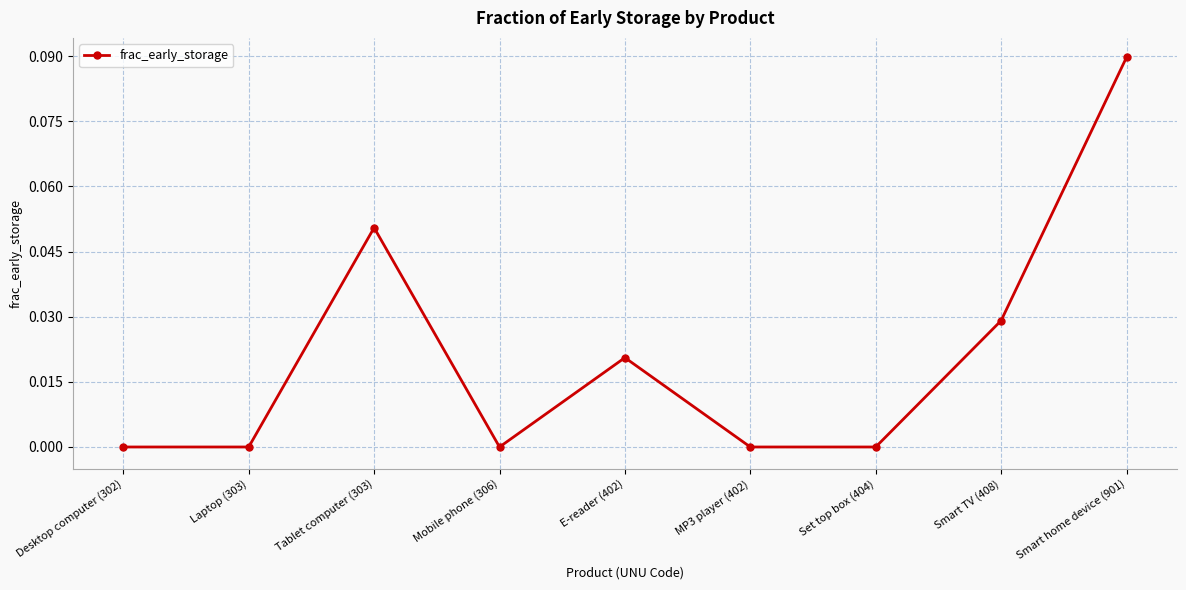

Count the number of categories in the chart.

9